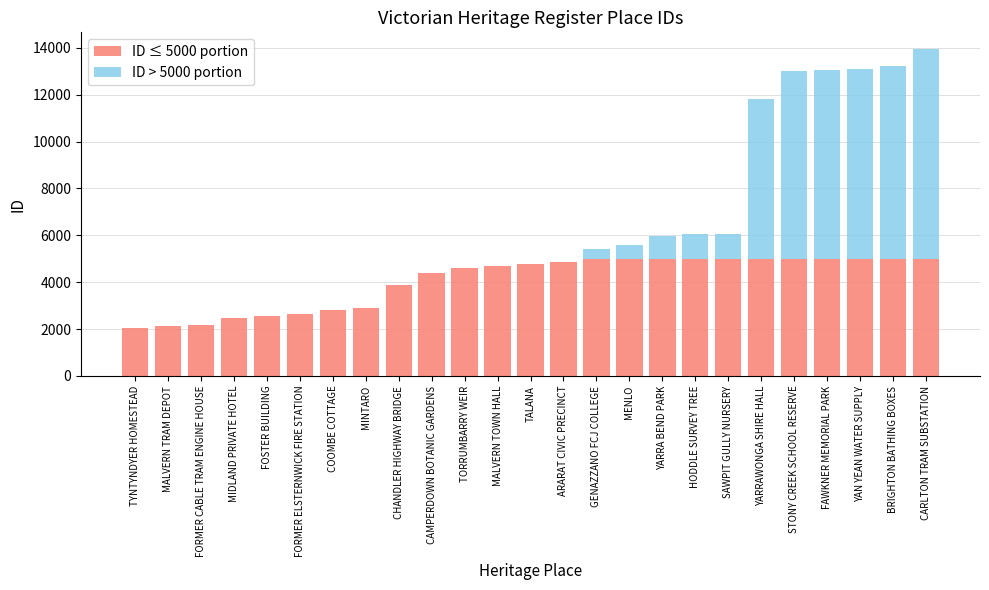

True or false: ID ≤ 5000 portion has a value of 7036 at YARRAWONGA SHIRE HALL.

False